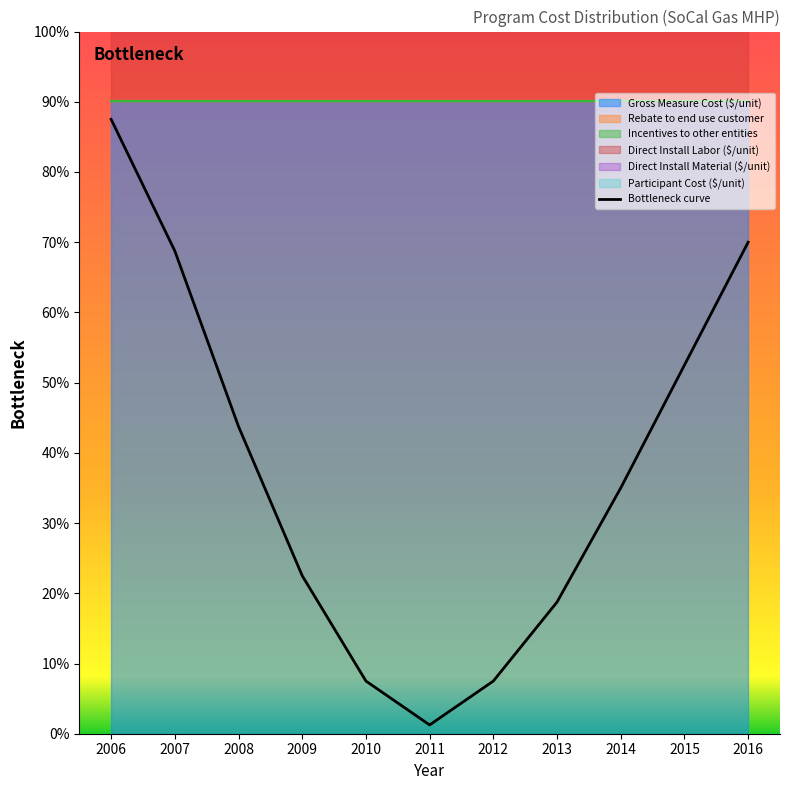

What is the sum of all Direct Install Material ($/unit) values?

3705.4